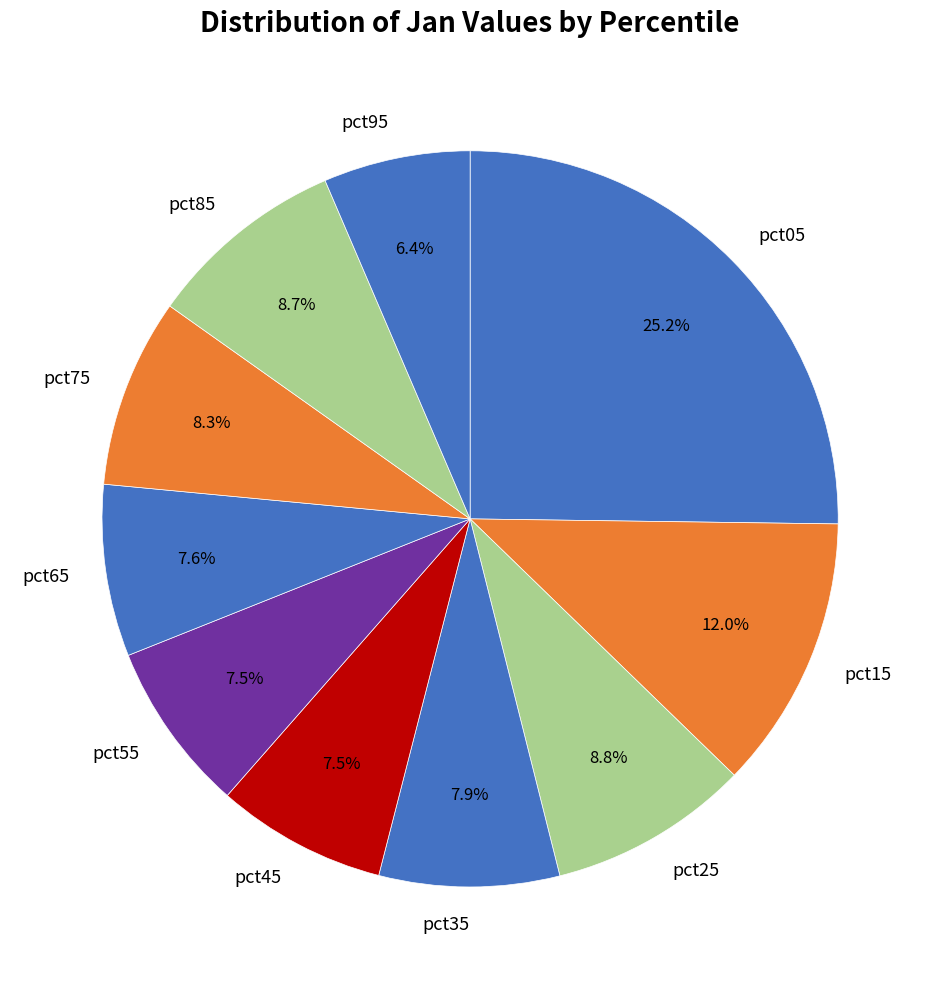

Count the number of slices in the pie.

10